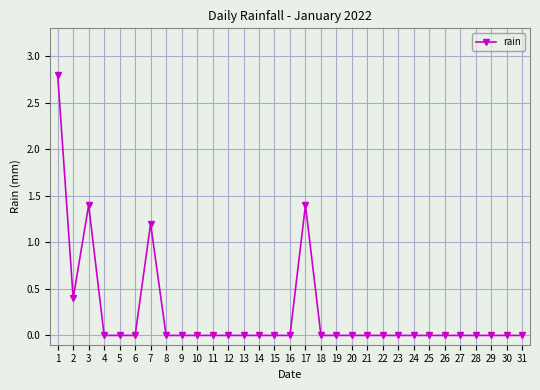

The value at 16 is -1.9. True or false?

False